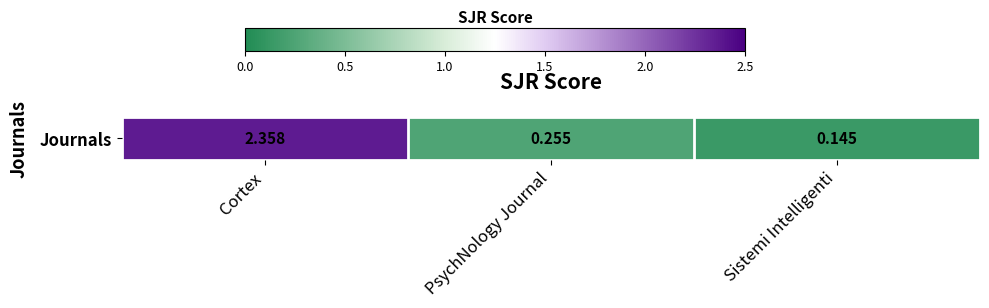

List the labels in order of value, smallest first.

Sistemi Intelligenti, PsychNology Journal, Cortex